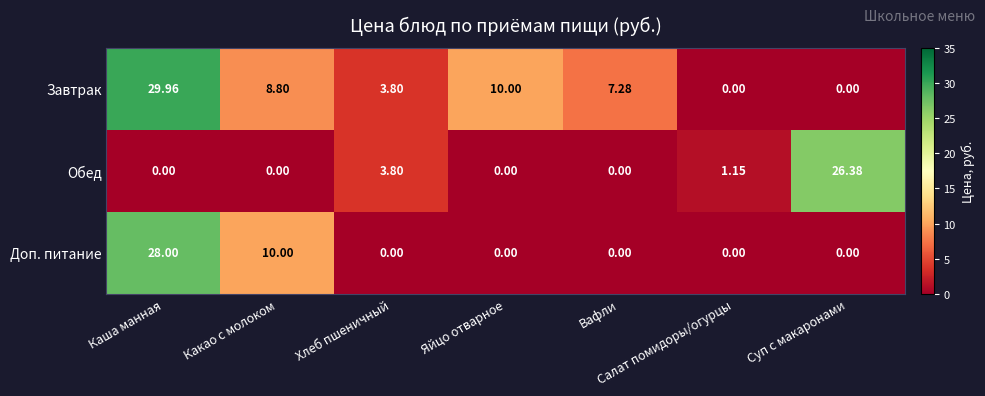

At which label does Обед reach its peak?

Суп с макаронами